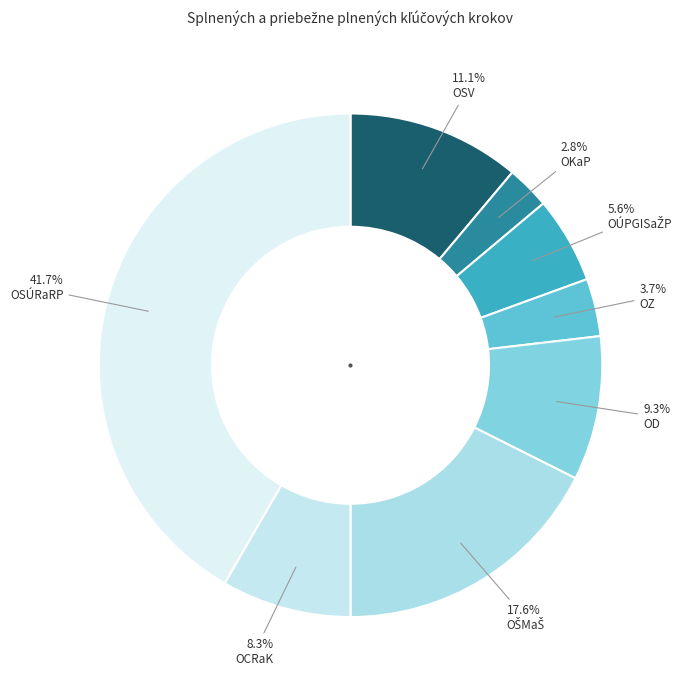

How many slices are in this pie chart?

8